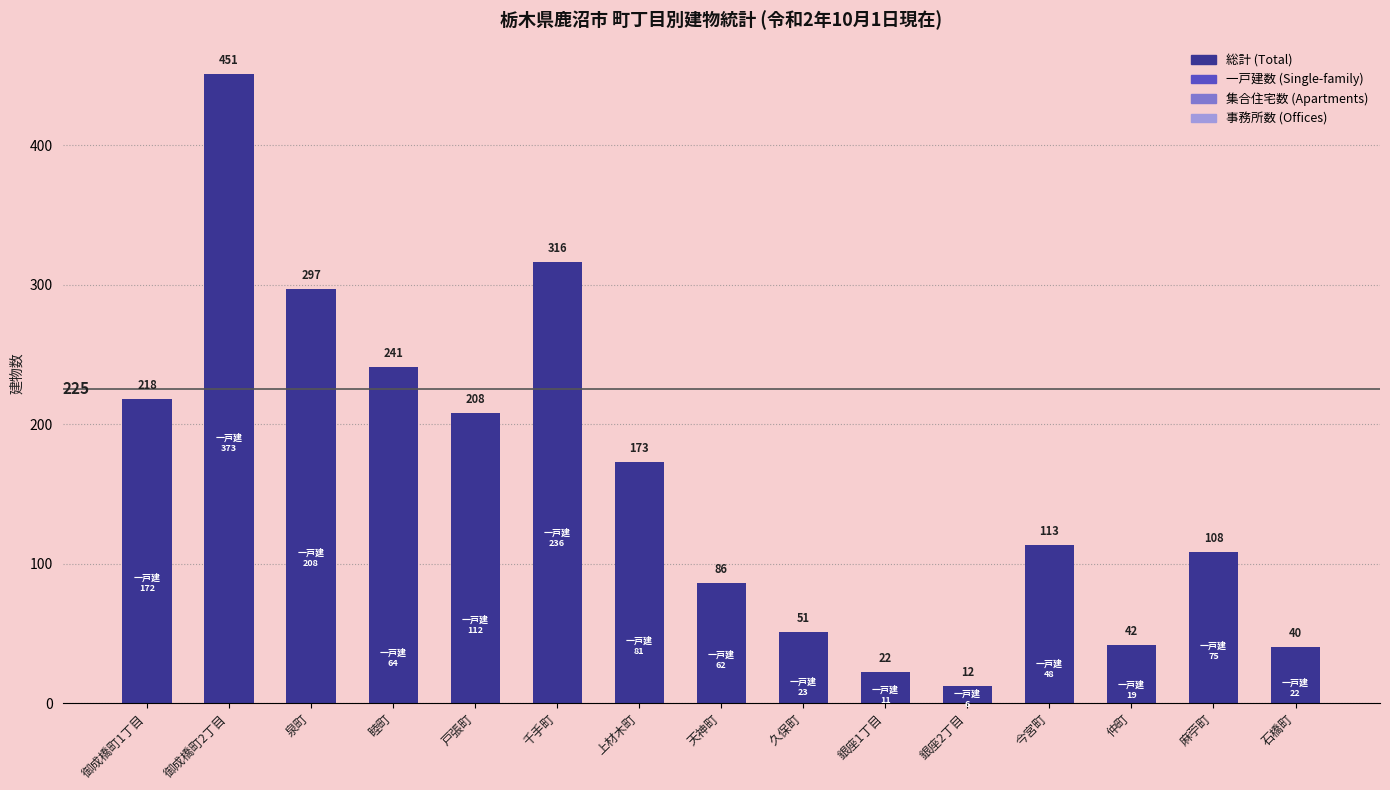

Rank the categories by value from highest to lowest.

御成橋町2丁目, 千手町, 泉町, 睦町, 御成橋町1丁目, 戸張町, 上材木町, 今宮町, 麻苧町, 天神町, 久保町, 仲町, 石橋町, 銀座1丁目, 銀座2丁目